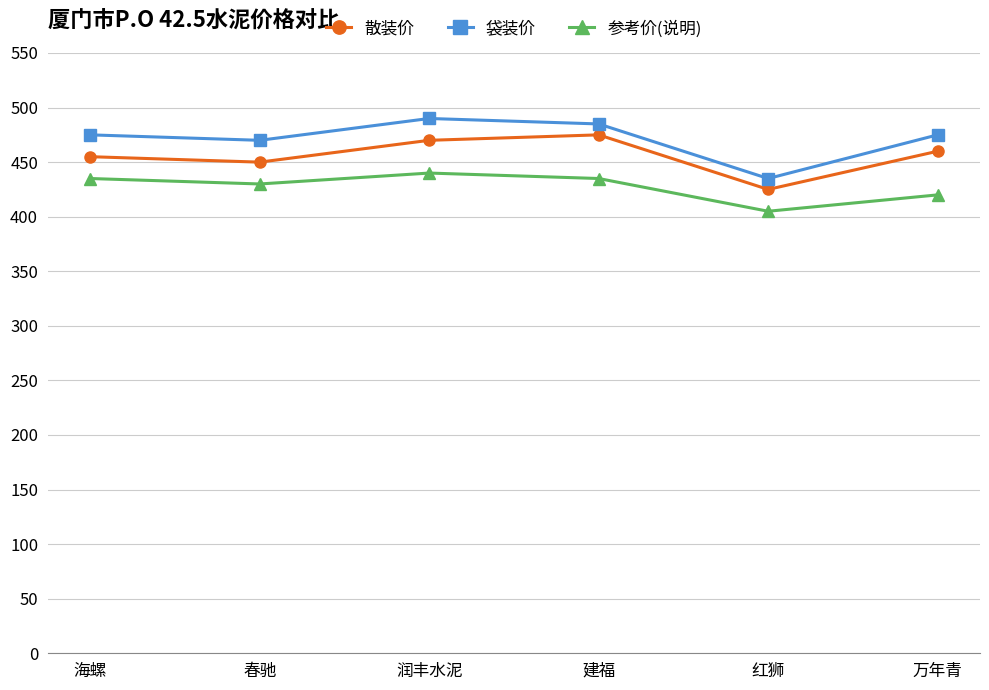

What are all the series names shown in the legend?

散装价, 袋装价, 参考价(说明)